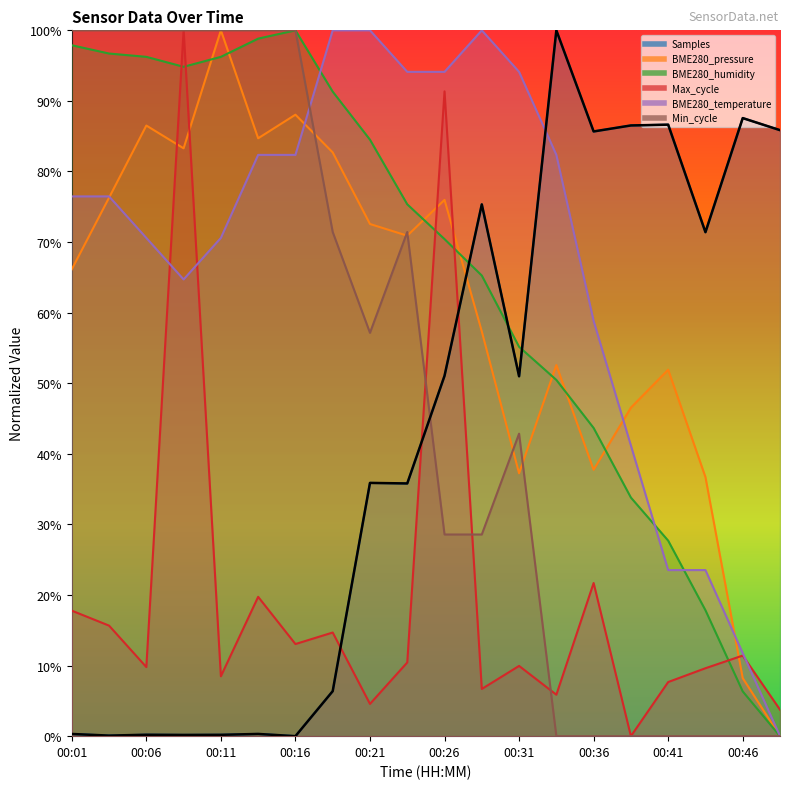

After their last crossing, which series has the higher values: BME280_temperature or BME280_pressure?

BME280_temperature